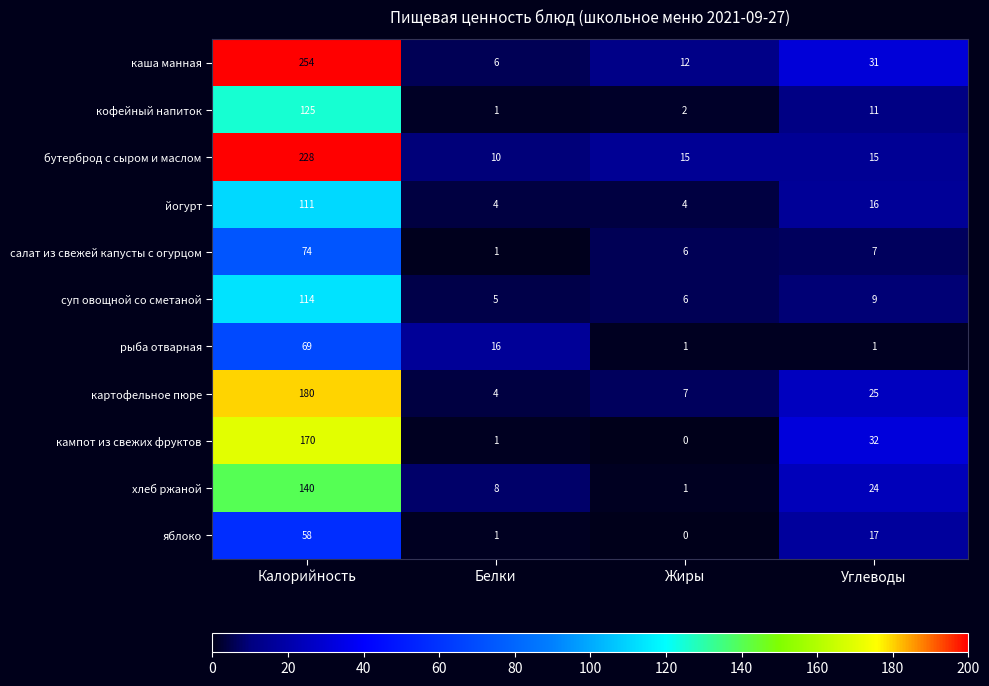

What is the spread (max minus min) of values at Углеводы?

31